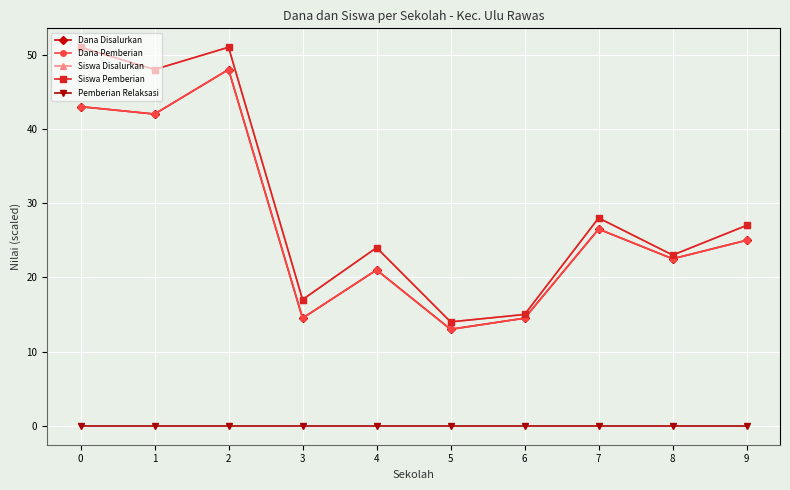

Reading left to right, transcribe all the data shown in this chart.

Dana Disalurkan: 0=43.0	1=42.0	2=48.0	3=14.5	4=21.0	5=13.0	6=14.5	7=26.5	8=22.5	9=25.0
Dana Pemberian: 0=43.0	1=42.0	2=48.0	3=14.5	4=21.0	5=13.0	6=14.5	7=26.5	8=22.5	9=25.0
Siswa Disalurkan: 0=51.0	1=48.0	2=51.0	3=17.0	4=24.0	5=14.0	6=15.0	7=28.0	8=23.0	9=27.0
Siswa Pemberian: 0=51.0	1=48.0	2=51.0	3=17.0	4=24.0	5=14.0	6=15.0	7=28.0	8=23.0	9=27.0
Pemberian Relaksasi: 0=0.0	1=0.0	2=0.0	3=0.0	4=0.0	5=0.0	6=0.0	7=0.0	8=0.0	9=0.0